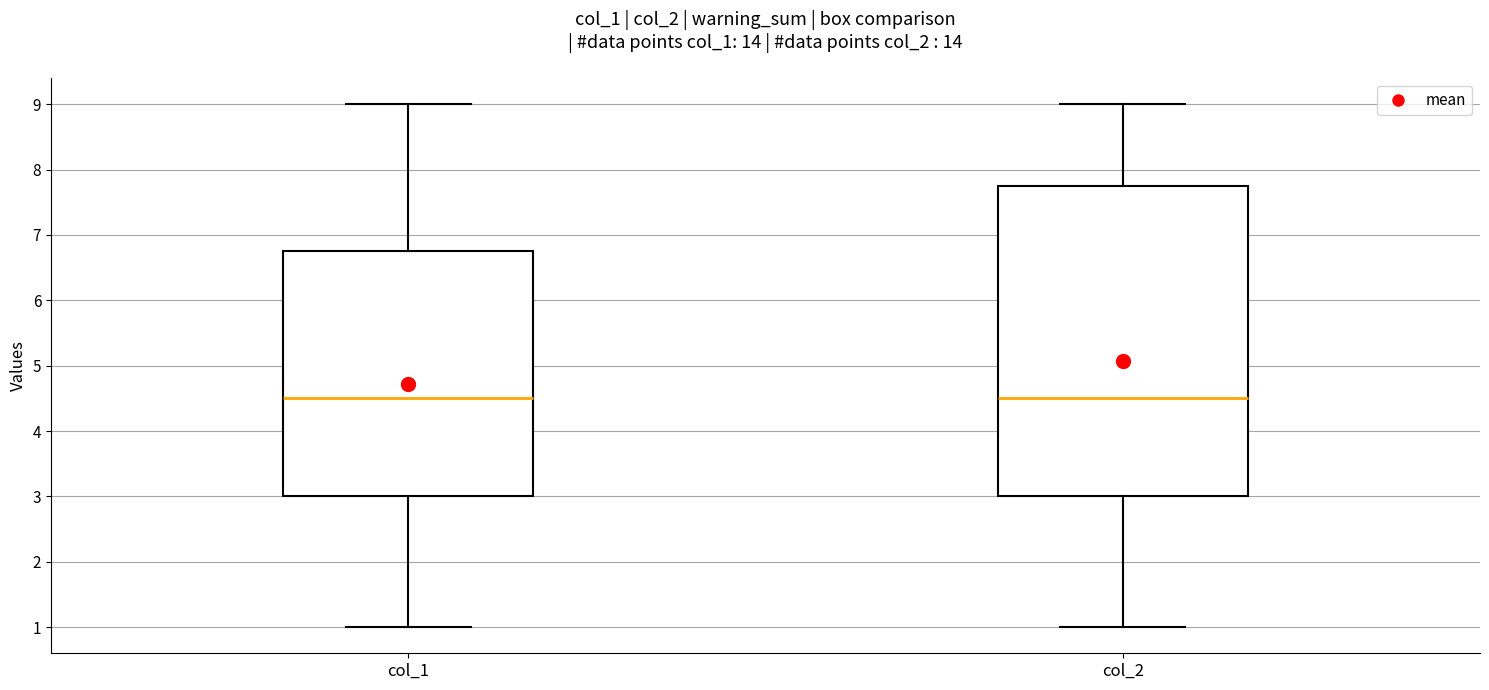

Reading left to right, read every box against the y-axis: the position of its median line, the range the box covers, and the ends of its whiskers. The values are not printed on the chart, so give them approximately, as read against the axis.

col_1: median 4.5, box 3.0 to 6.8, whiskers 1.0 to 9.0
col_2: median 4.5, box 3.0 to 7.8, whiskers 1.0 to 9.0